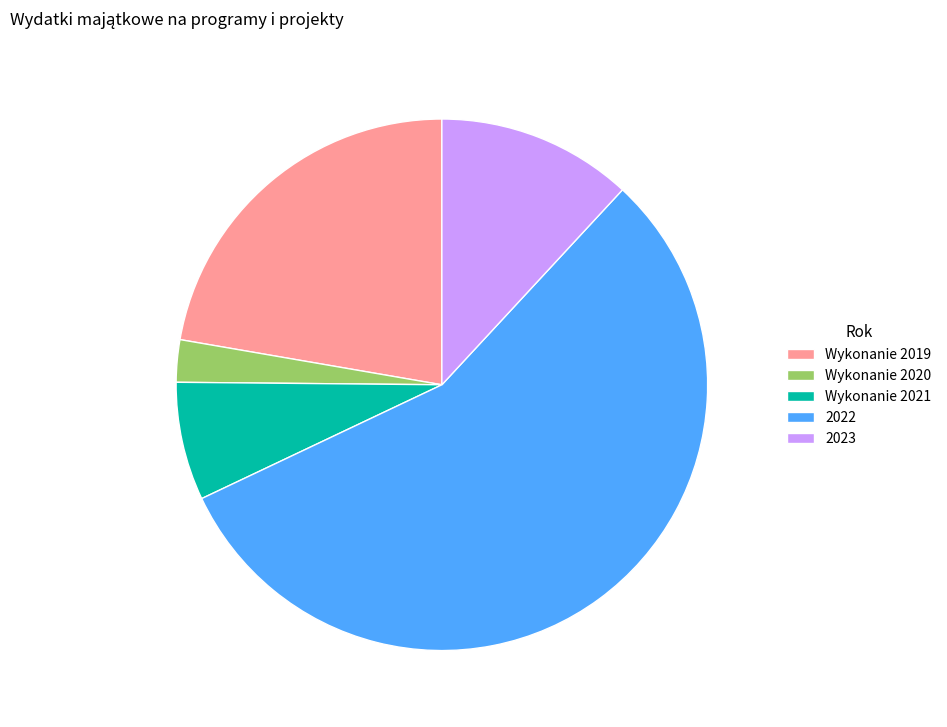

Which category has the smallest portion of the pie?

Wykonanie 2020